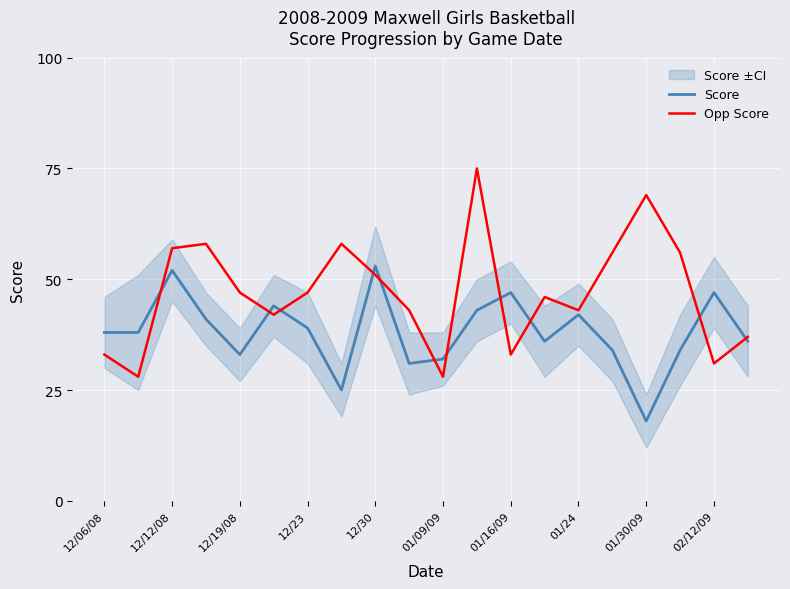

What is the average value of the Opp Score series?

47